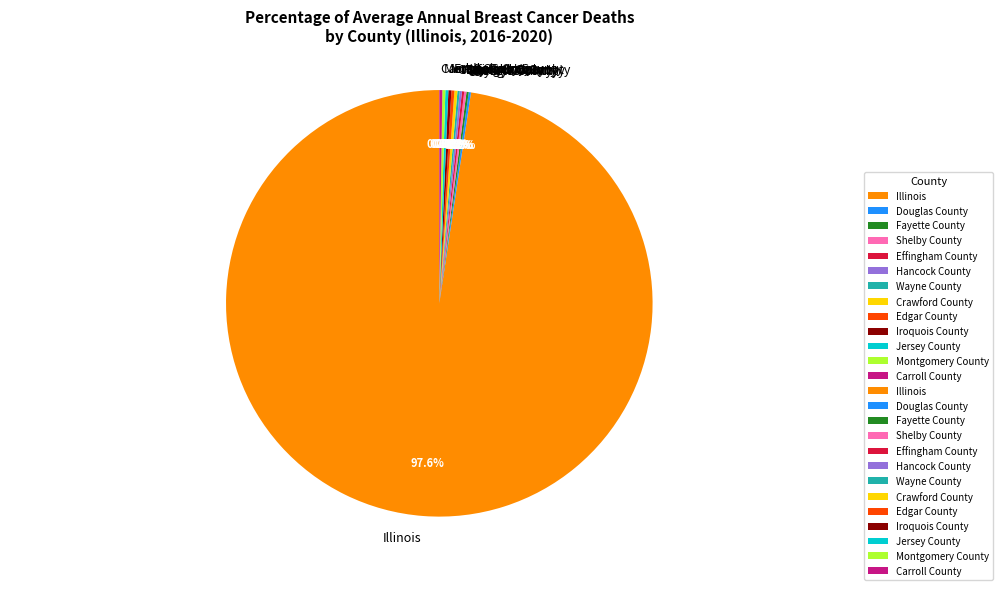

Is it true that Illinois is 88% of the pie?

False